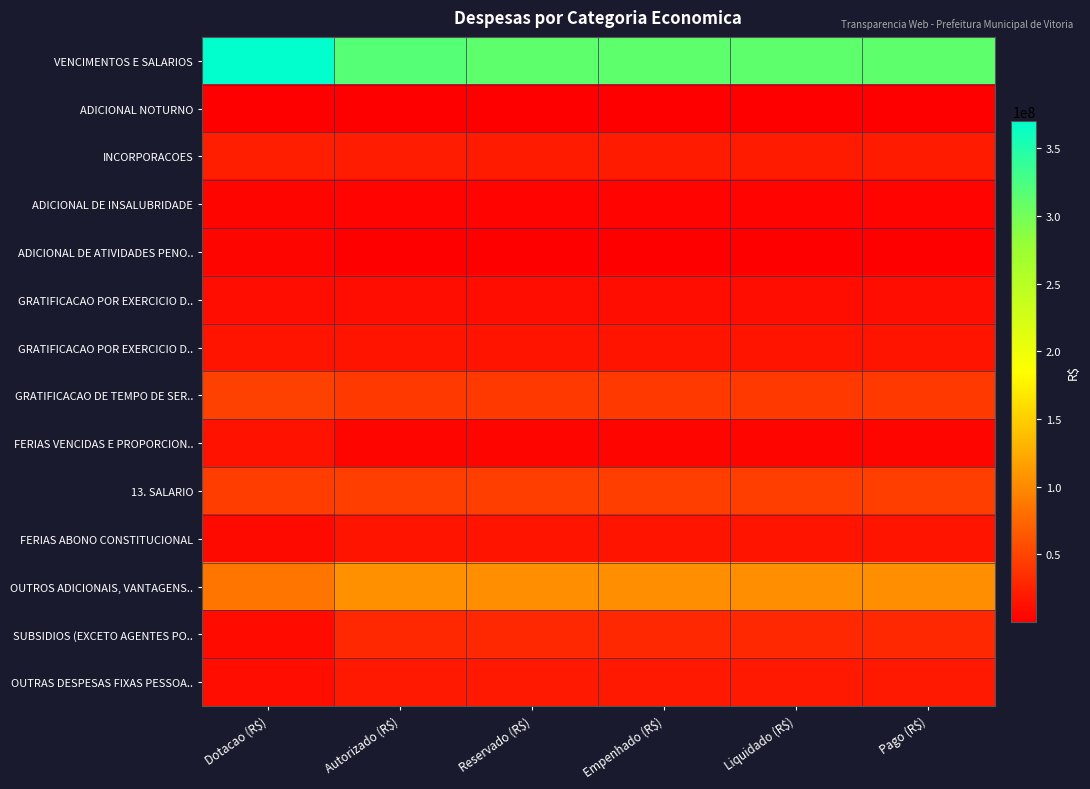

What is the minimum value shown in the chart?

203029.0